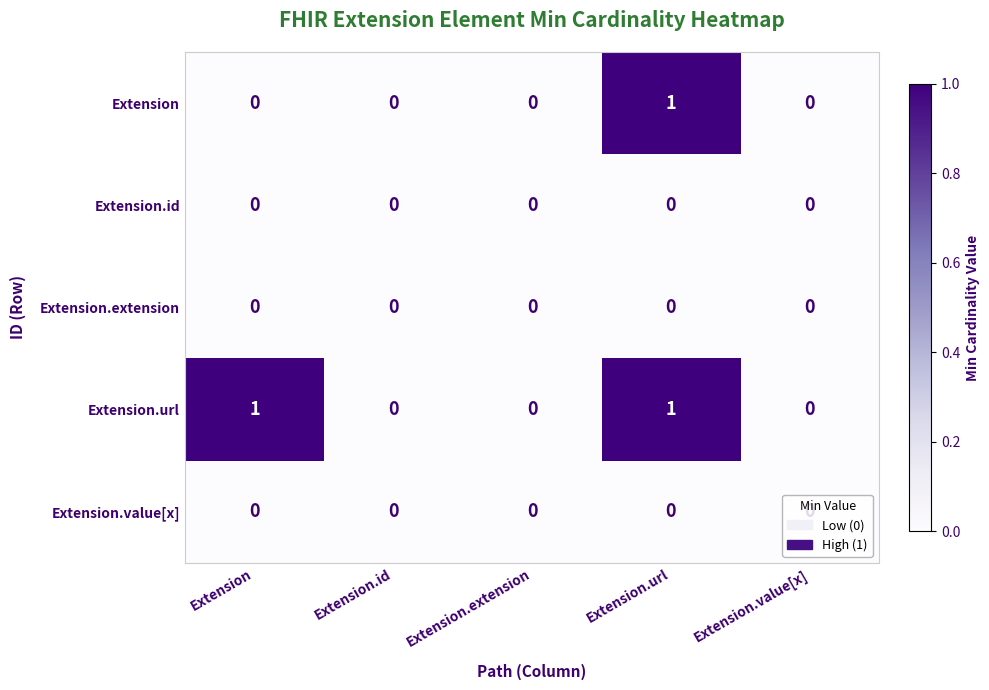

The value of Extension.value[x] at Extension.value[x] is 0. True or false?

True